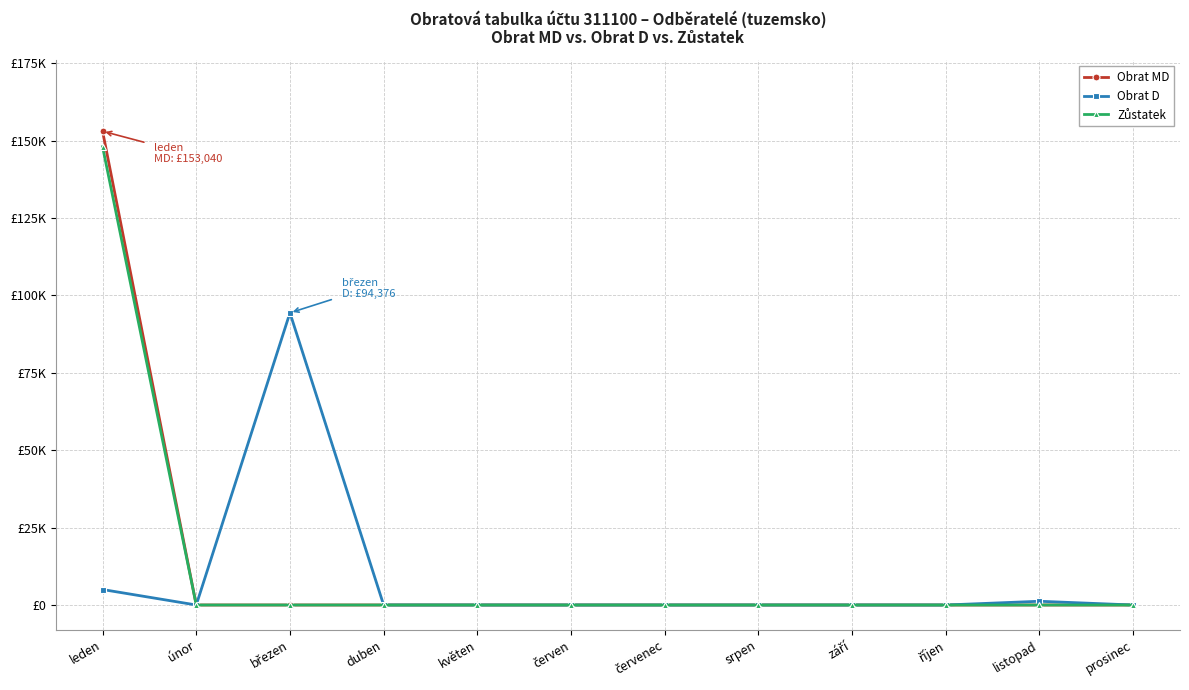

Where is Obrat D nearest to the value 47188?

leden